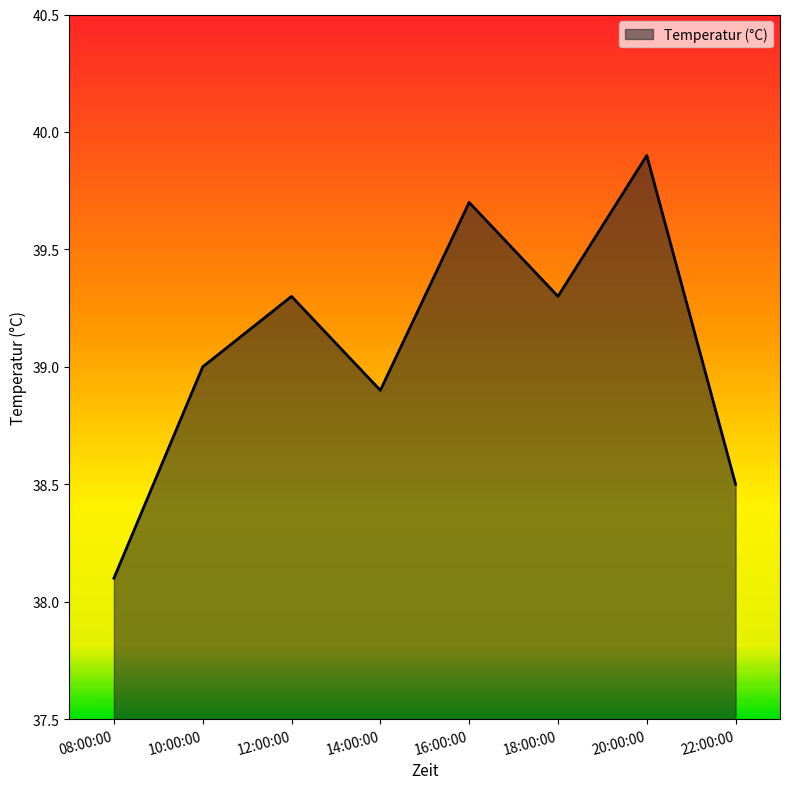

Reading left to right, what are all the values shown in this chart?

38.1	39.0	39.3	38.9	39.7	39.3	39.9	38.5